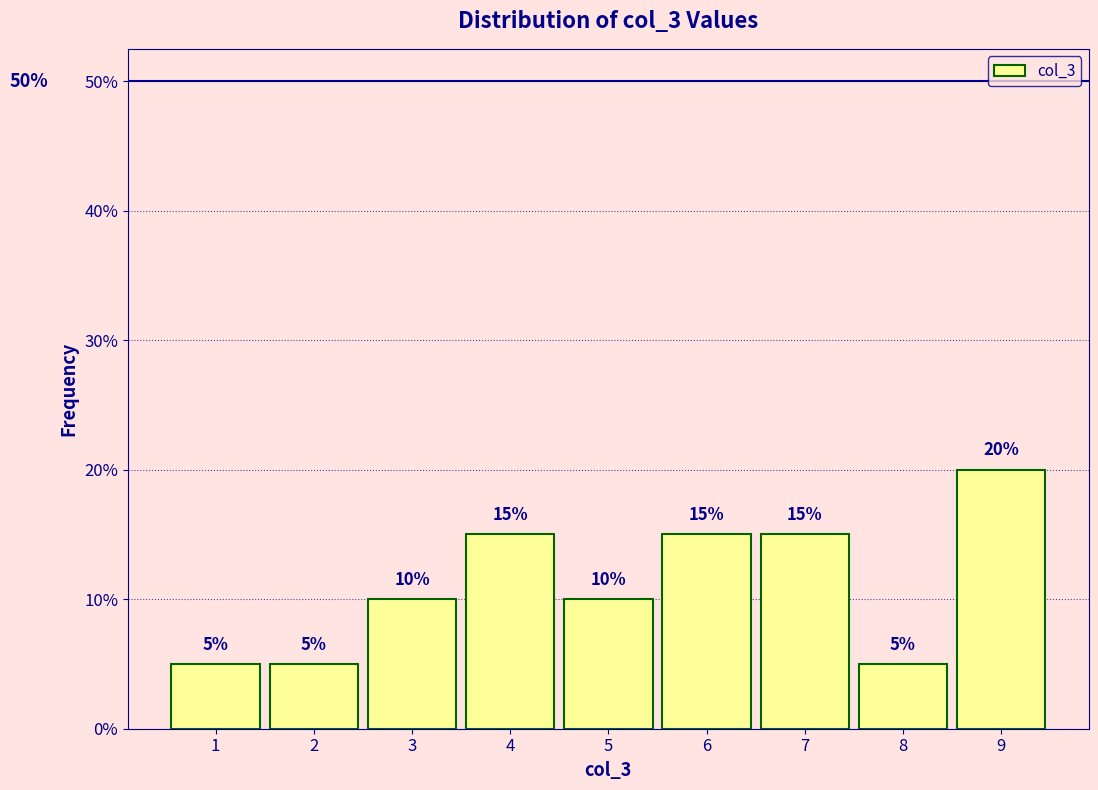

Over which range of the x-axis is the bar tallest?

8.5 to 9.5